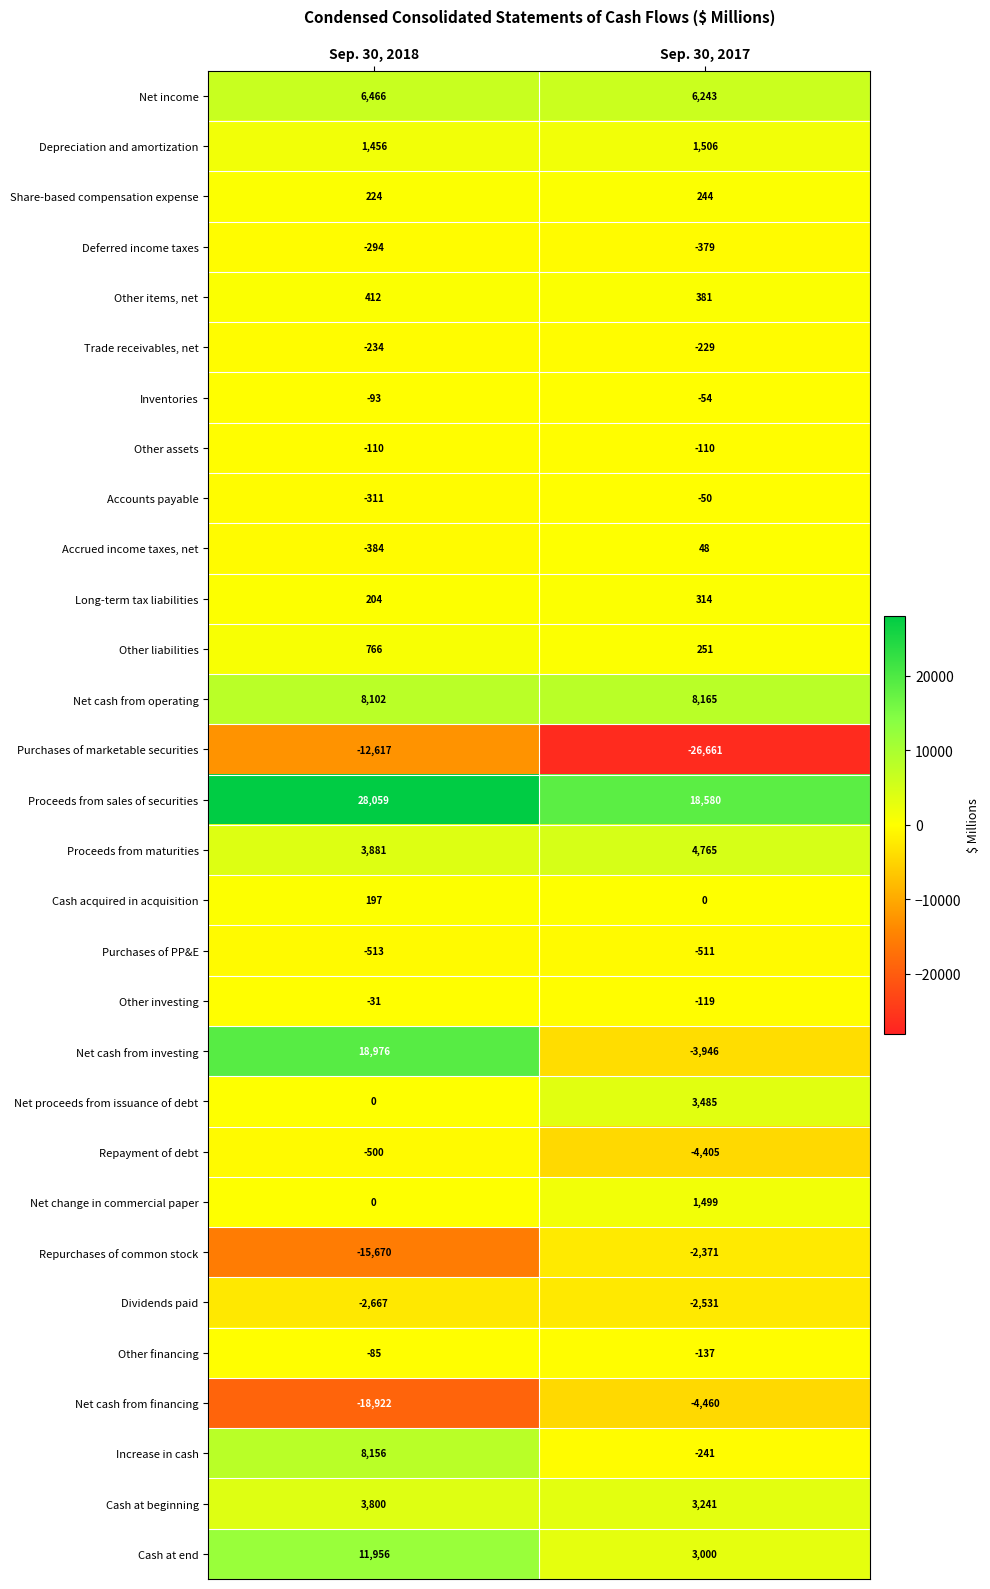

What is the highest value of the Proceeds from maturities series?

4765